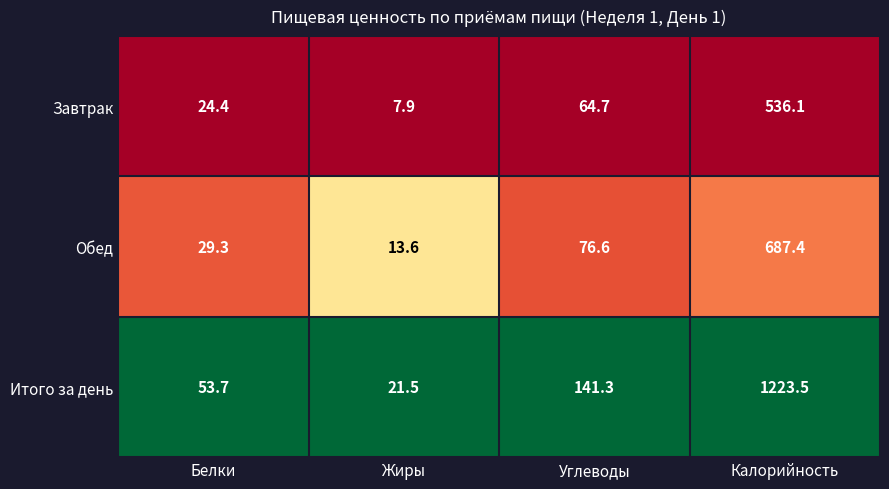

What is the maximum value shown in the chart?

1223.5